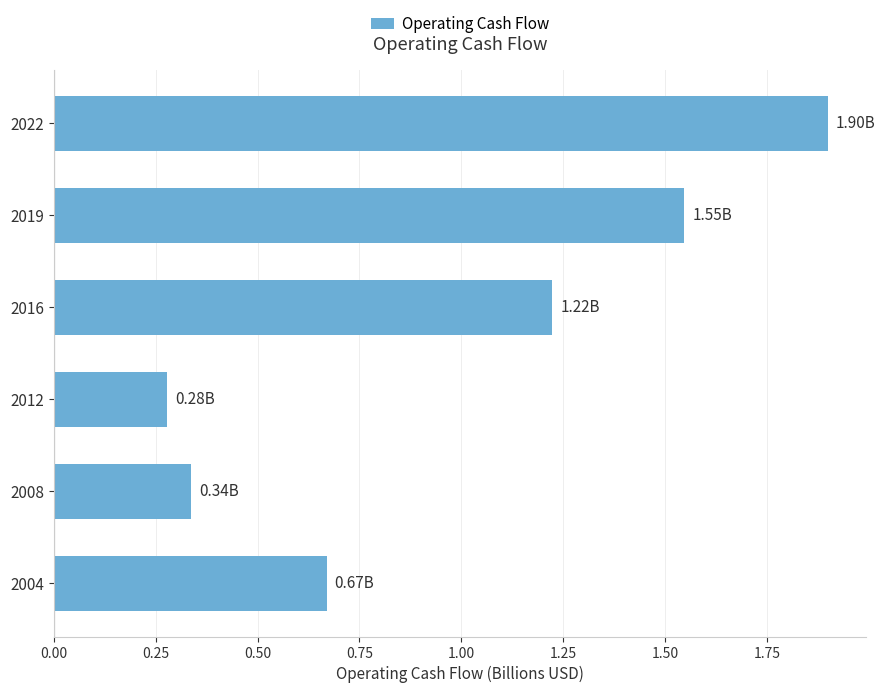

Between 2004 and 2016, which is larger?

2016